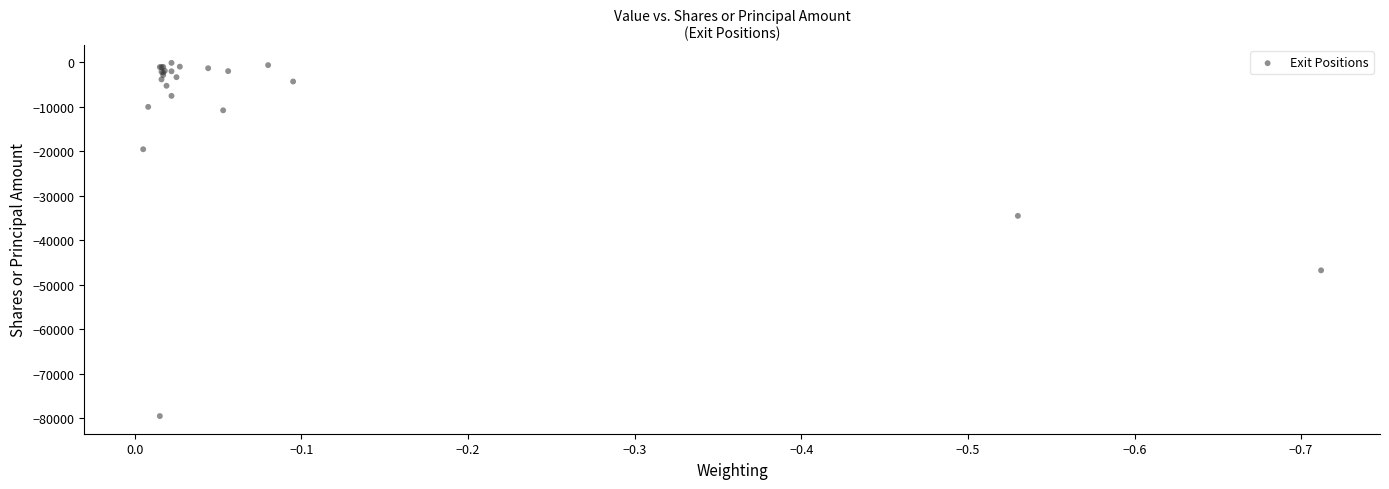

What Y value in the scatter plot is closest to -39807?

-34502